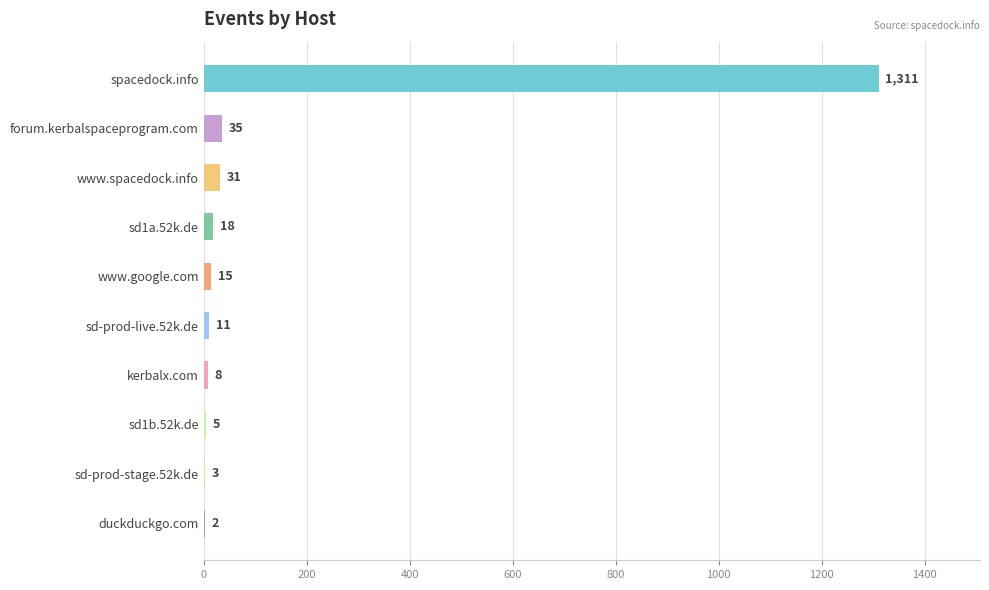

Reading bottom to top, list all the values displayed in this chart.

duckduckgo.com=2	sd-prod-stage.52k.de=3	sd1b.52k.de=5	kerbalx.com=8	sd-prod-live.52k.de=11	www.google.com=15	sd1a.52k.de=18	www.spacedock.info=31	forum.kerbalspaceprogram.com=35	spacedock.info=1311